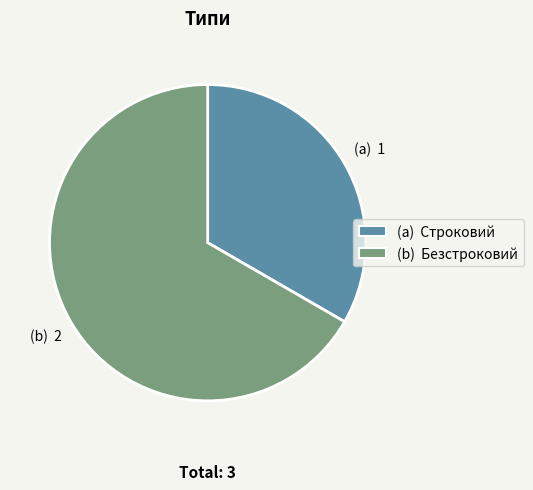

Do (a) Строковий and (b) Безстроковий together represent more than half of the pie?

Yes